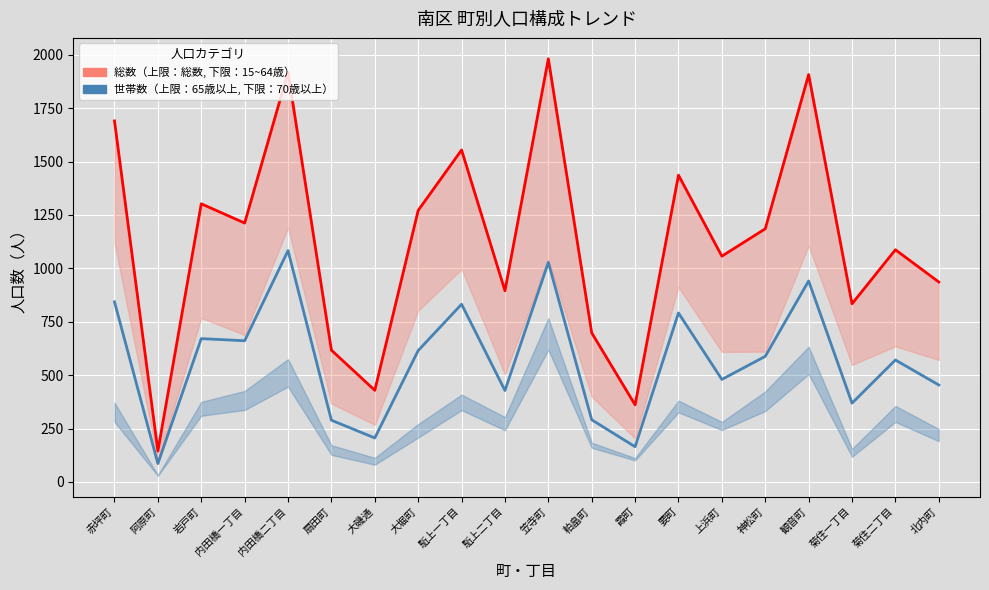

Which label corresponds to the smallest value in the chart?

阿原町